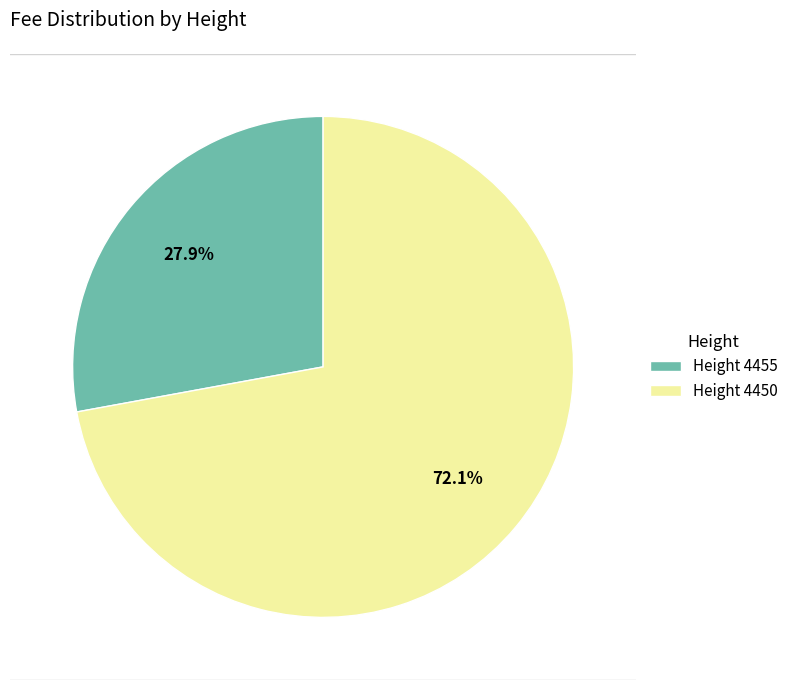

Does any single category account for the majority?

Yes